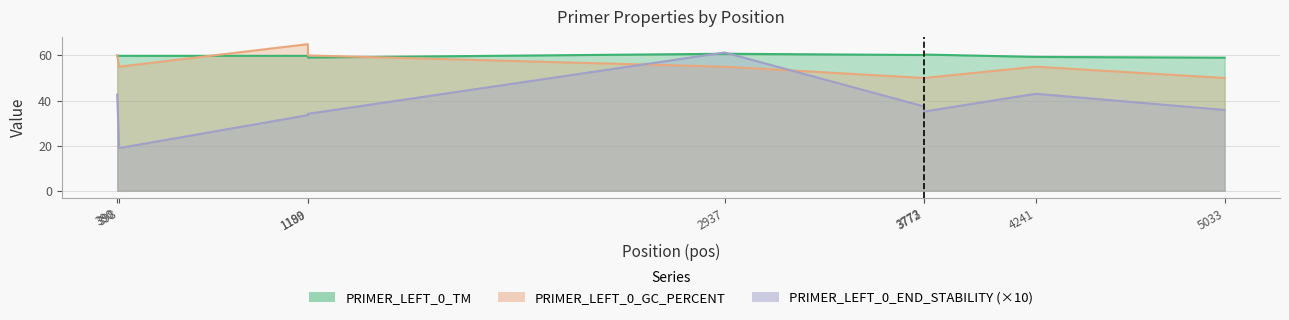

What is the value of the PRIMER_LEFT_0_GC_PERCENT point at the 1st from the left?

60.0